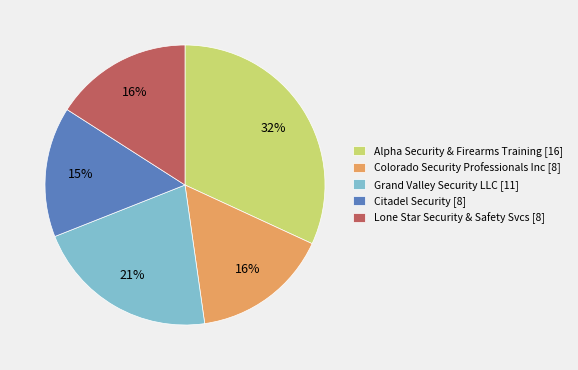

How many segments does this pie chart have?

5